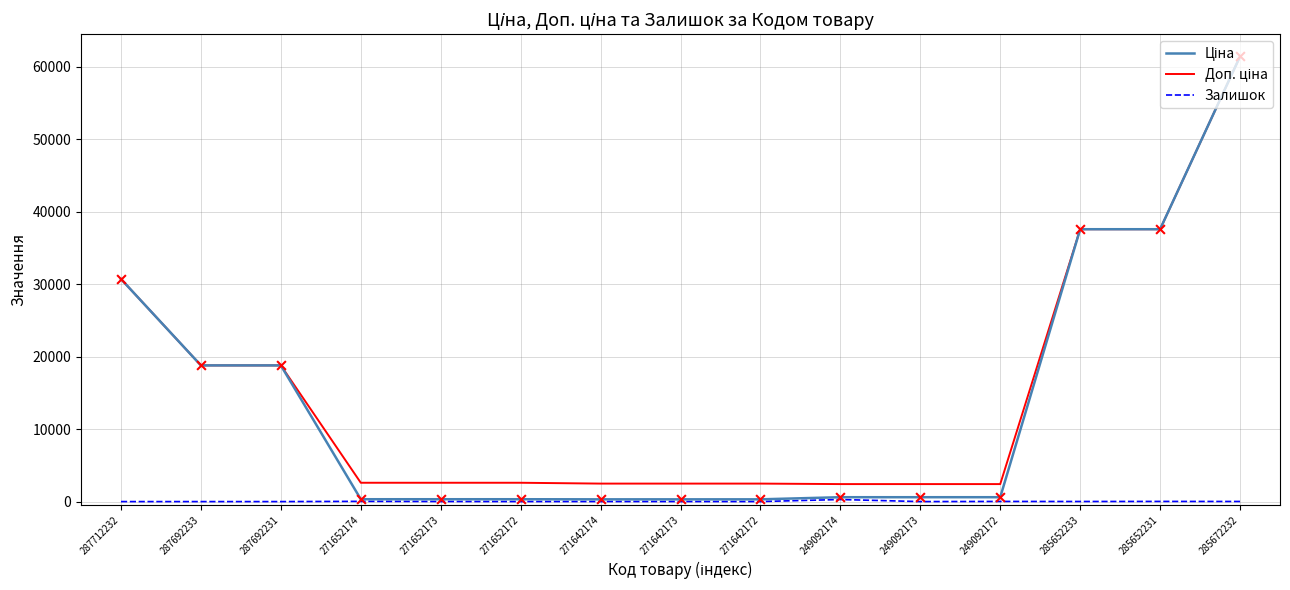

At which category is the sum across all series the highest?

285672232